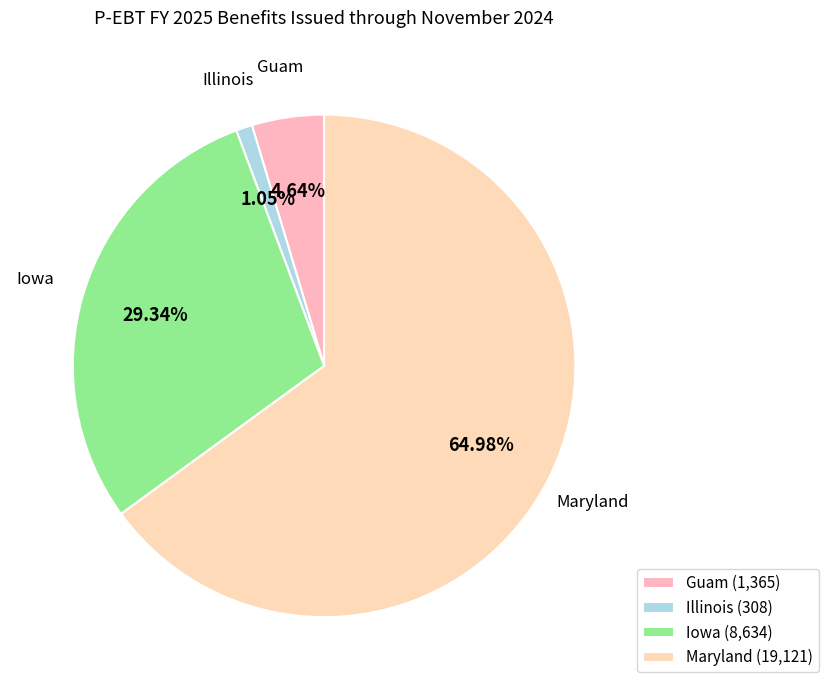

Between Guam and Illinois, which is larger?

Guam